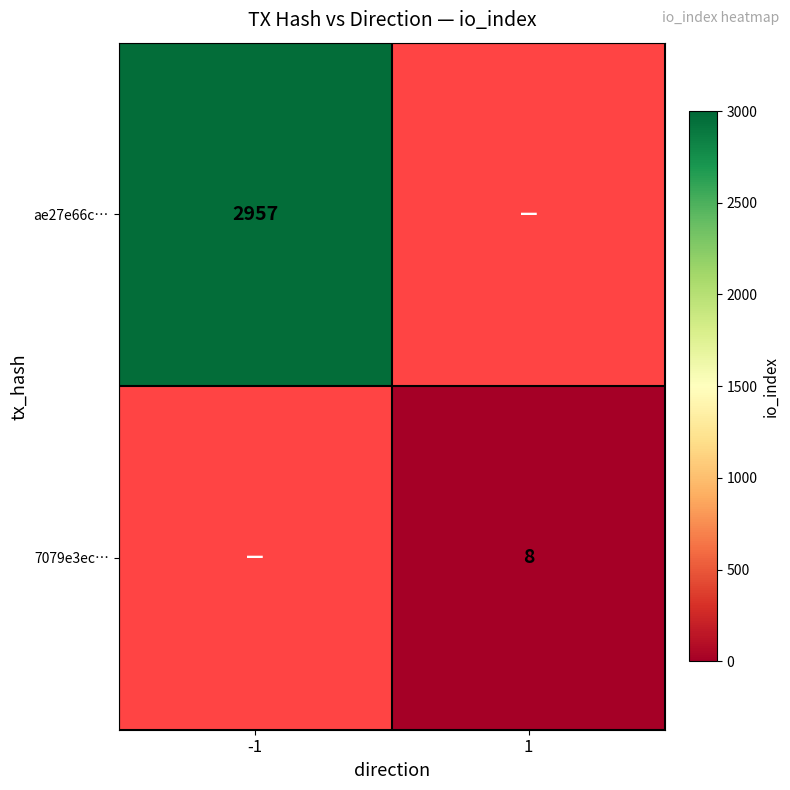

The 7079e3ec… series shows 4 at 1. True or false?

False